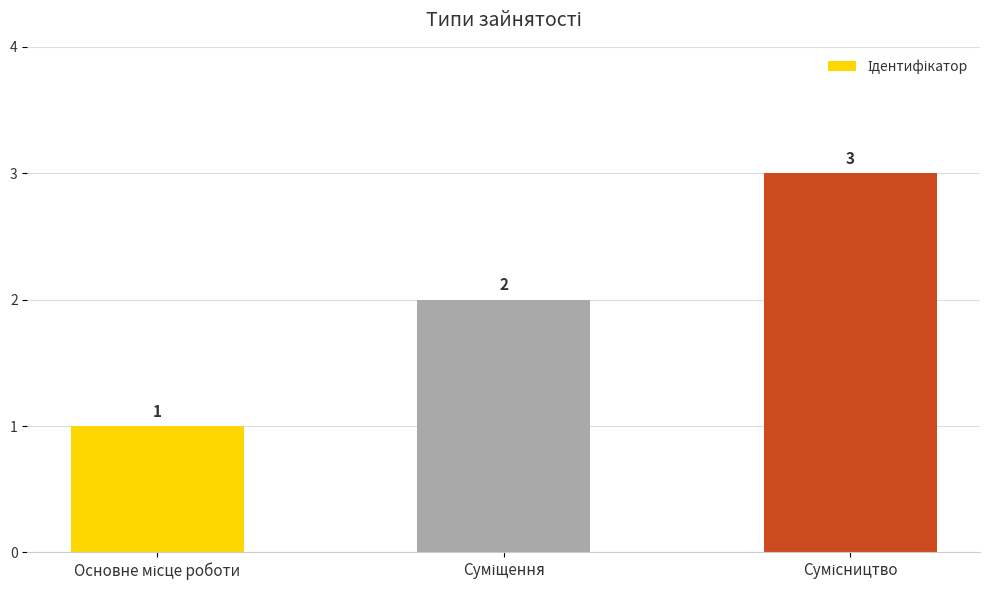

Count the values in the range 1 to 3.

3